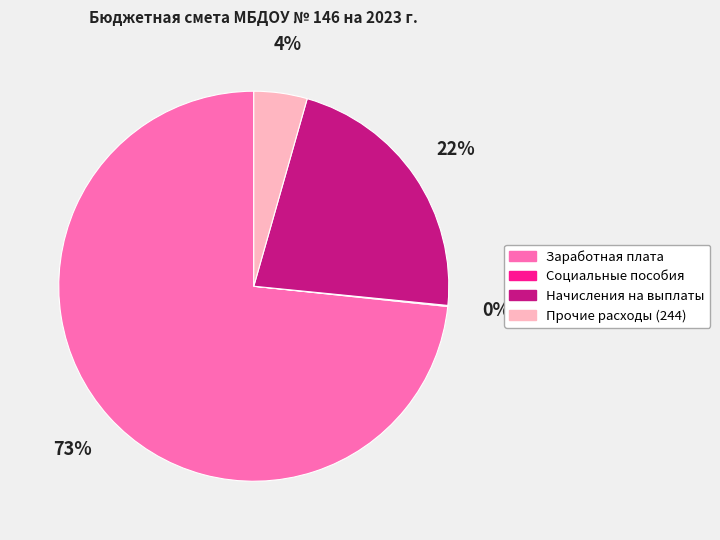

What is the ratio of the value at Прочие расходы (244) to the value at Заработная плата?

0.1